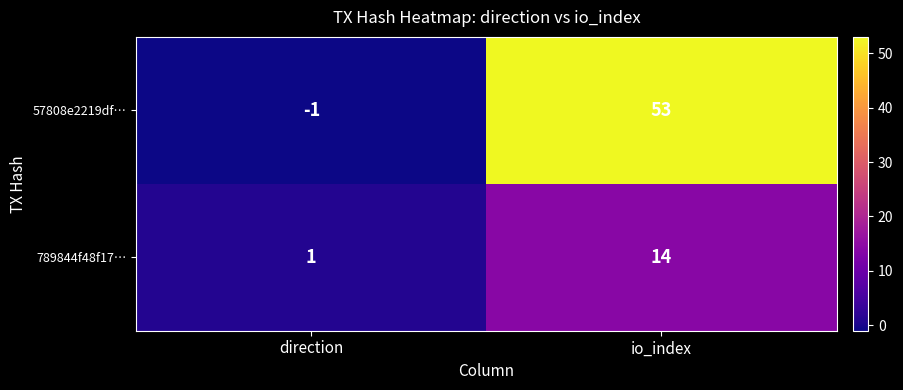

How many data points does each series have?

2